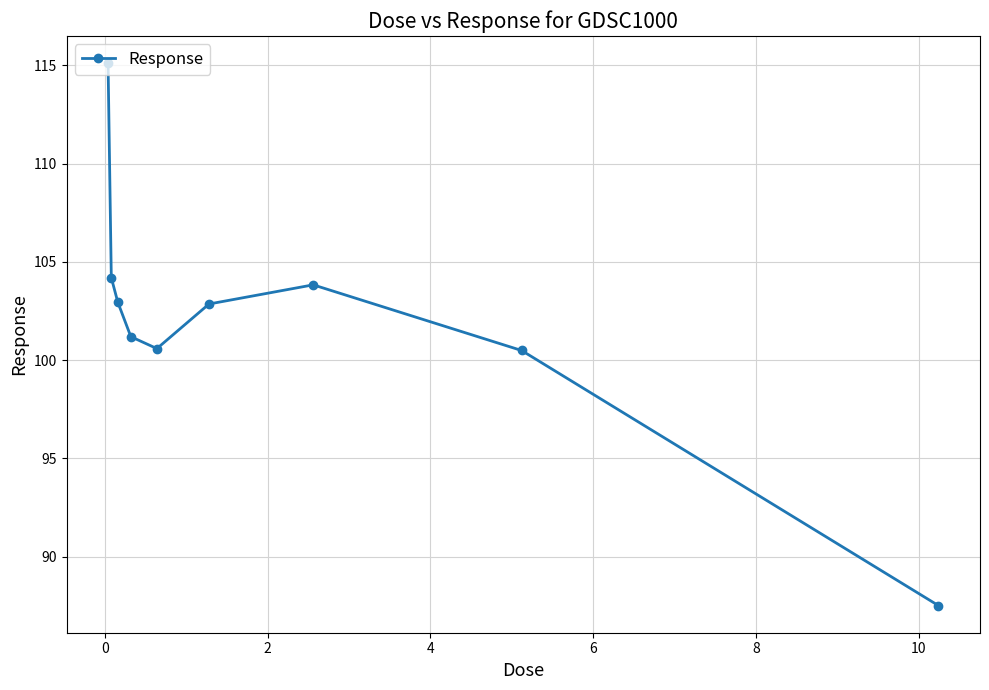

What is the value of the 8th point from the left?

100.5